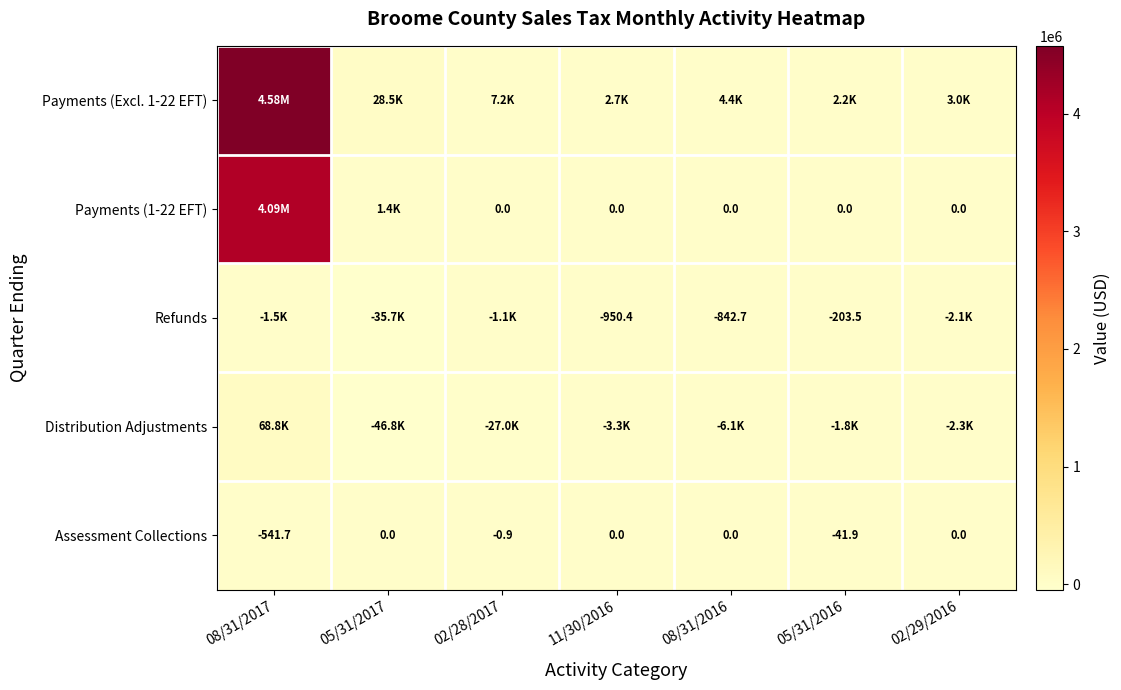

At which label is Assessment Collections closest to -270?

05/31/2016